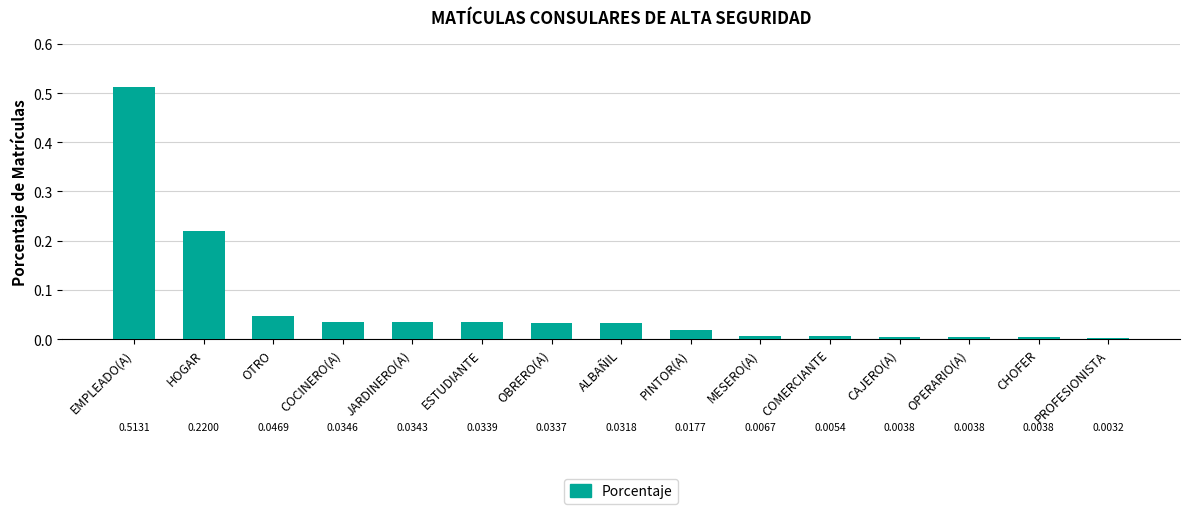

How many bars are there in total?

15